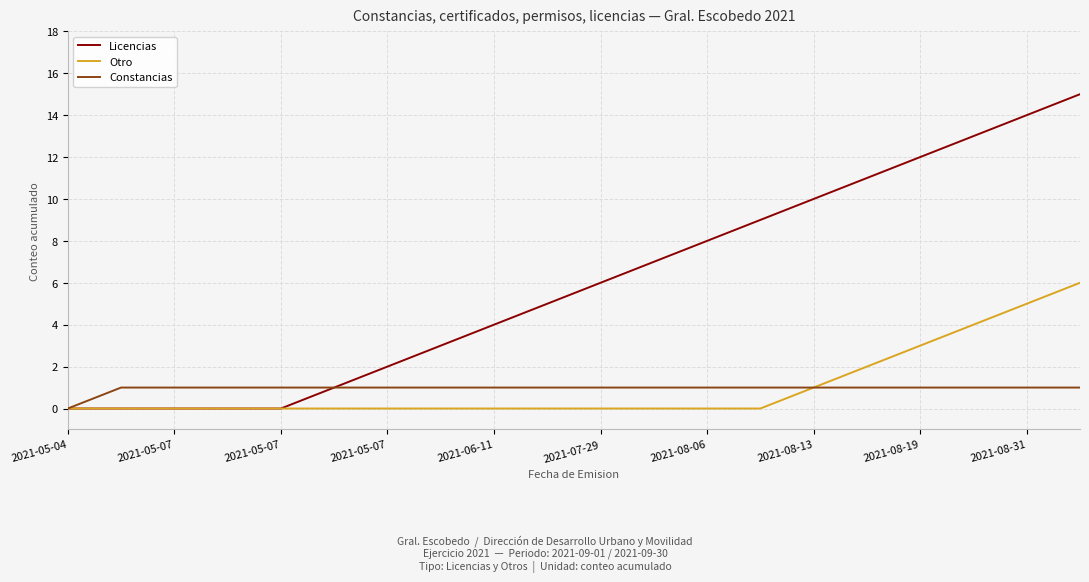

Which series has the largest total across all categories?

Licencias